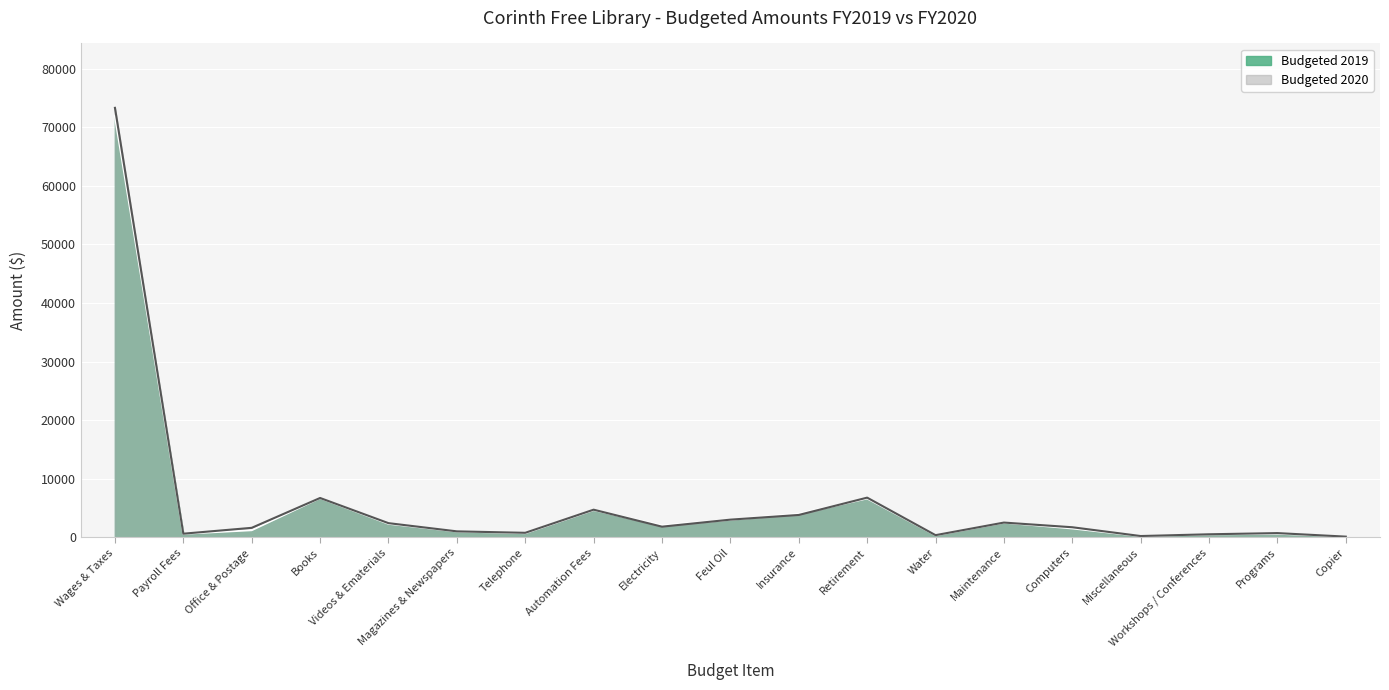

Count the number of data series in this chart.

2